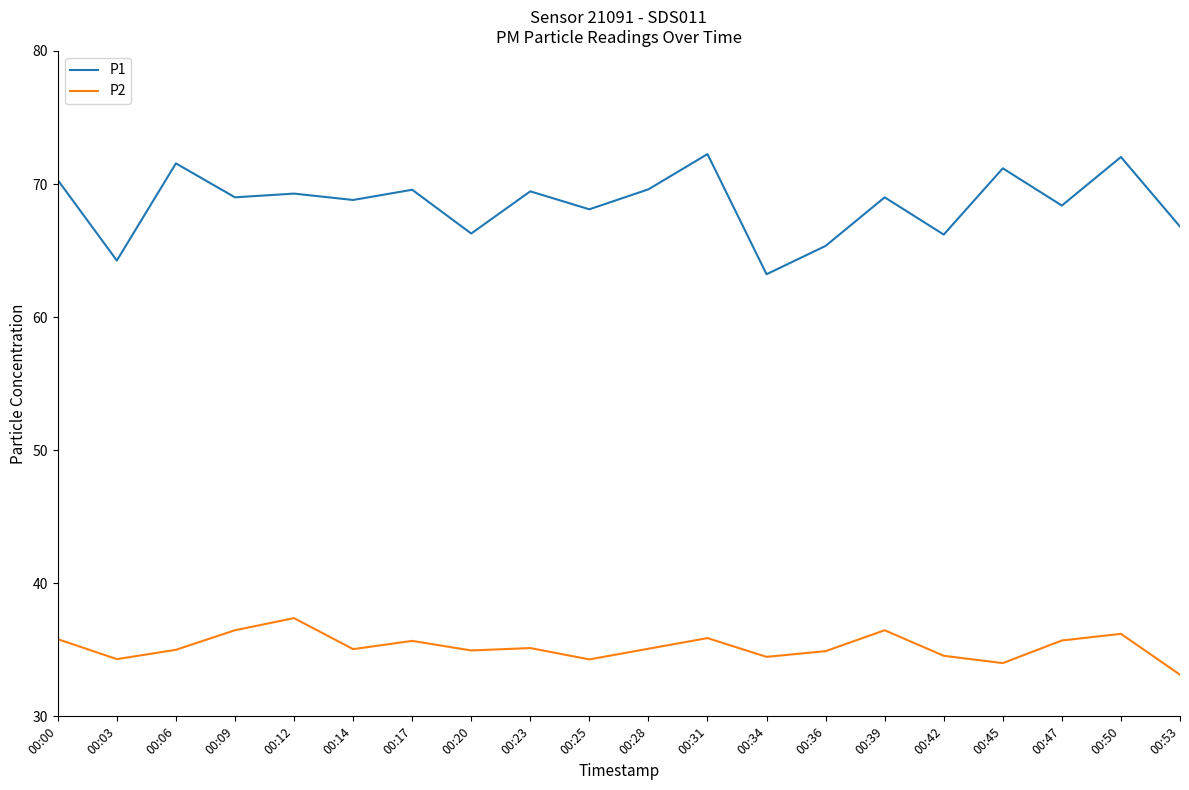

Does the chart have visible grid lines?

No